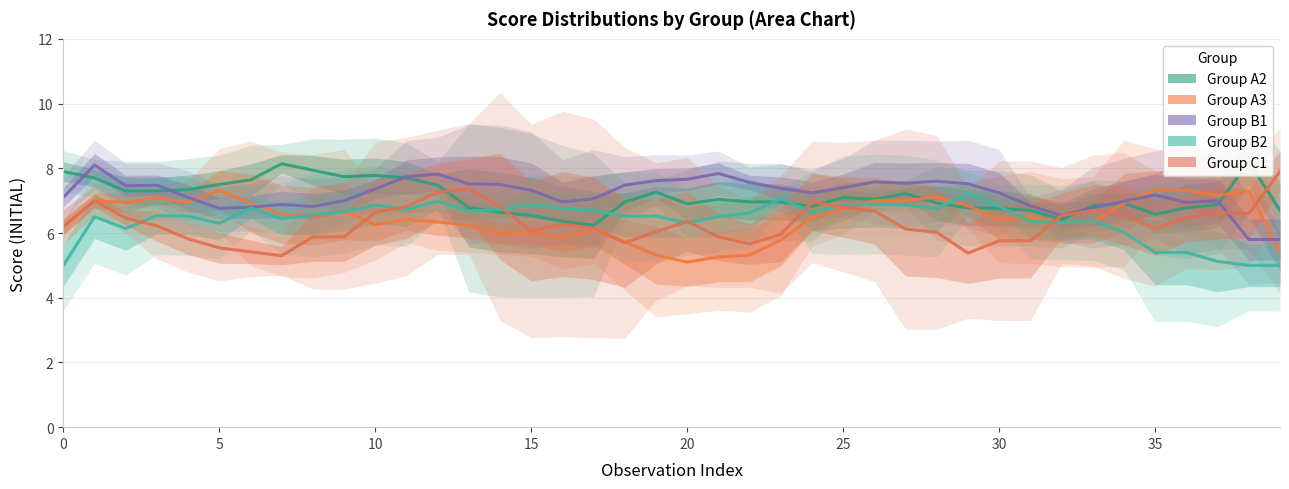

How many lines are shown in the chart?

5